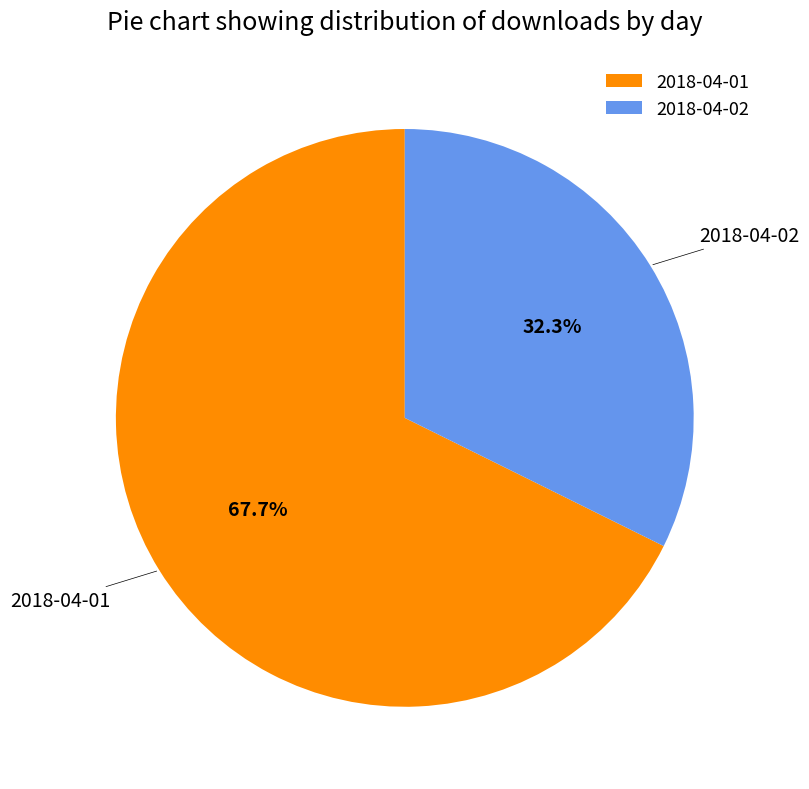

To the nearest percent, what is the combined percentage of 2018-04-02 and 2018-04-01?

100%